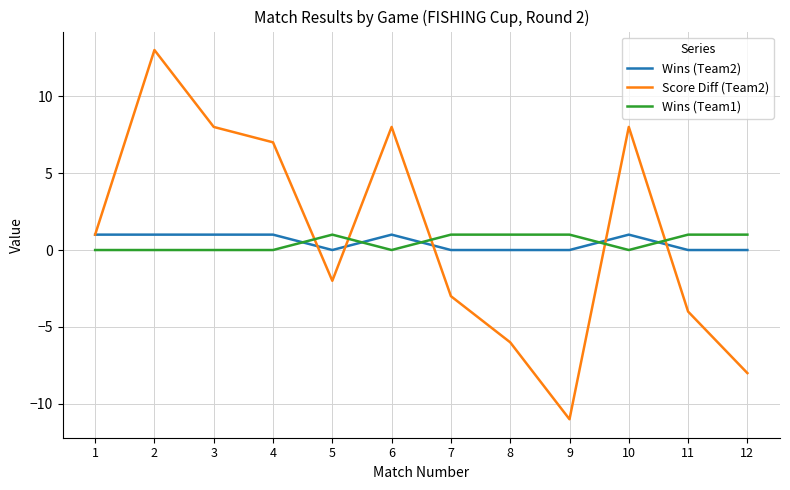

Which category has the highest value across all series?

2